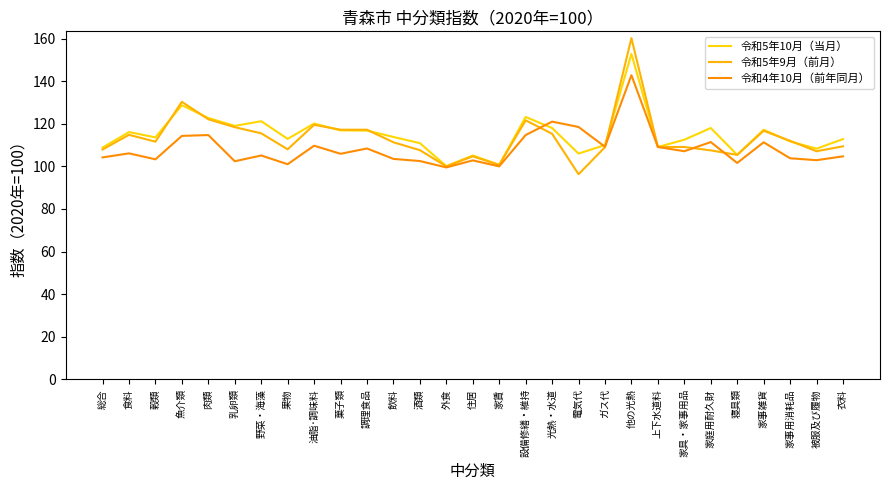

Does the chart have visible grid lines?

No